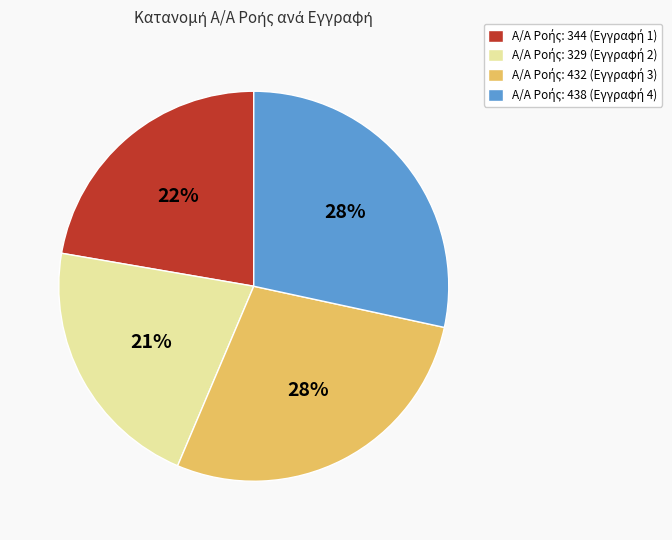

Does any single category account for the majority?

No